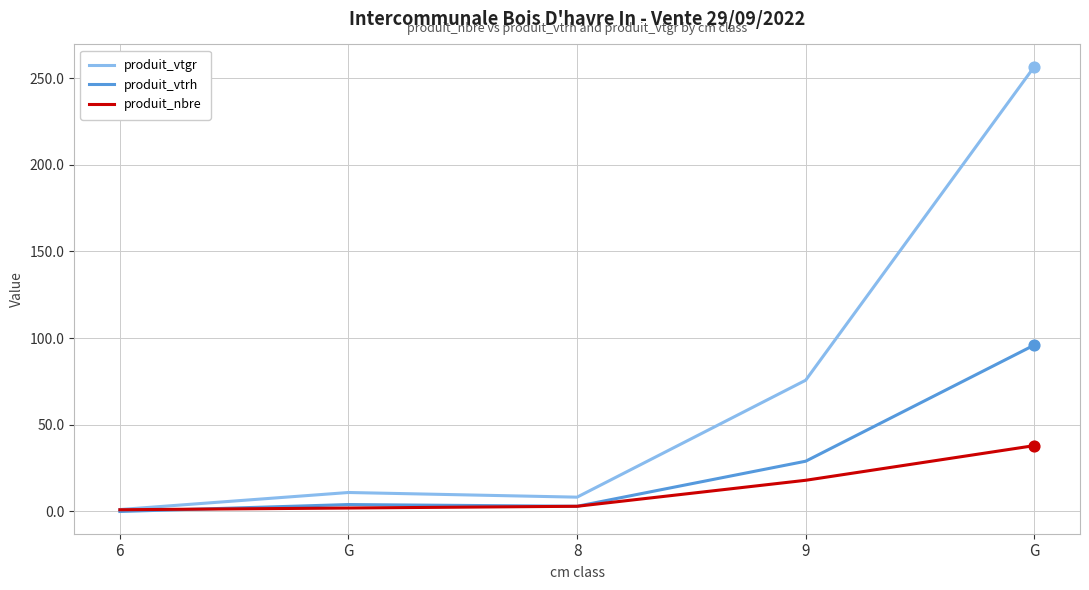

Is the value of produit_vtrh at G greater than the value of produit_nbre at G?

Yes